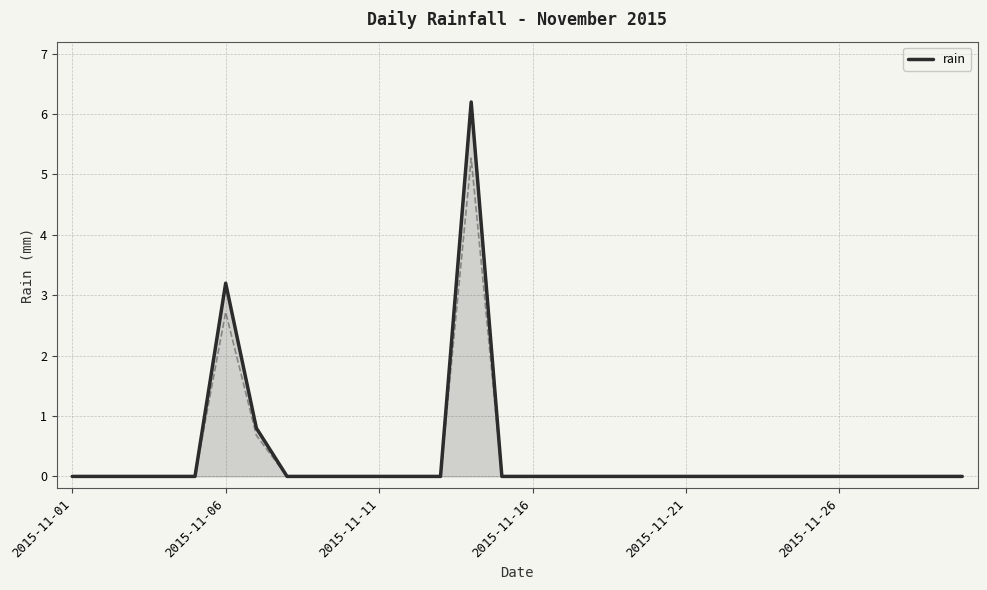

The rain series shows 0.0 at 2015-11-16. True or false?

True